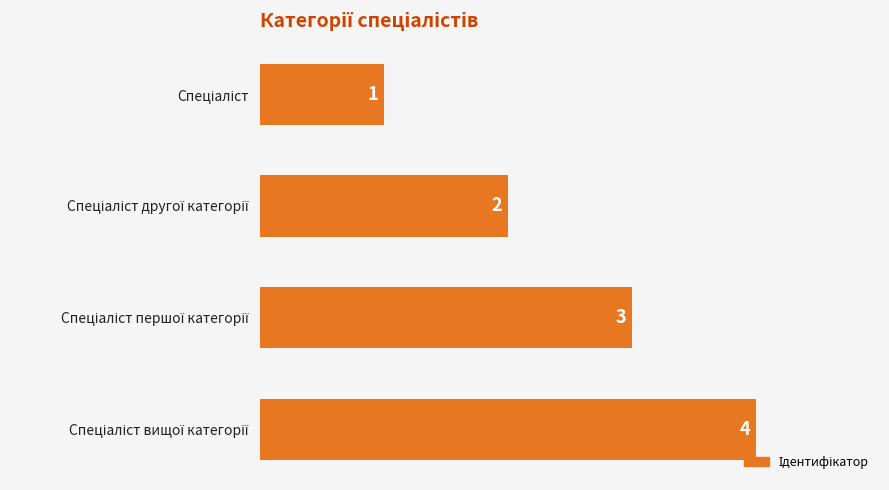

What is the value of the 4th bar from the top?

4